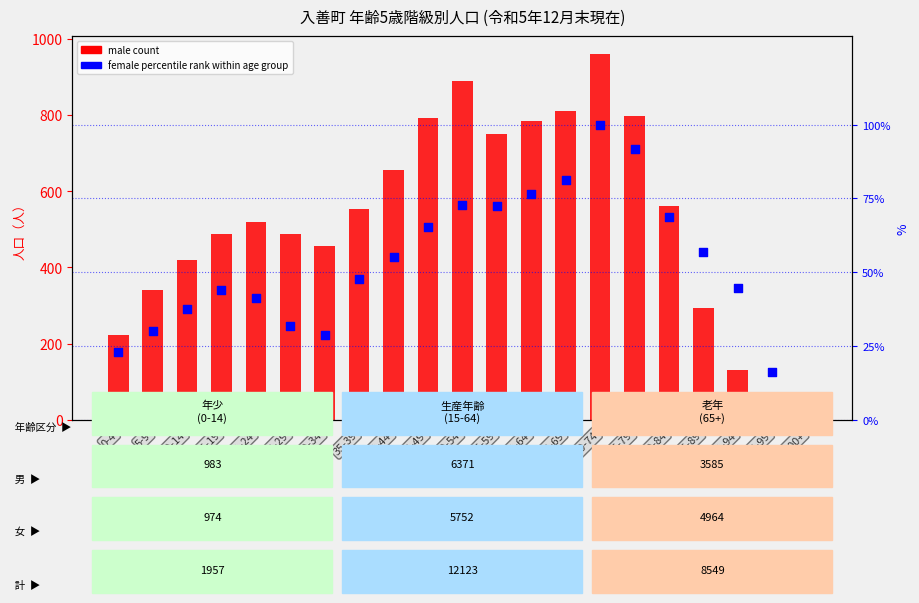

What are all the series names shown in the legend?

male count, female percentile rank